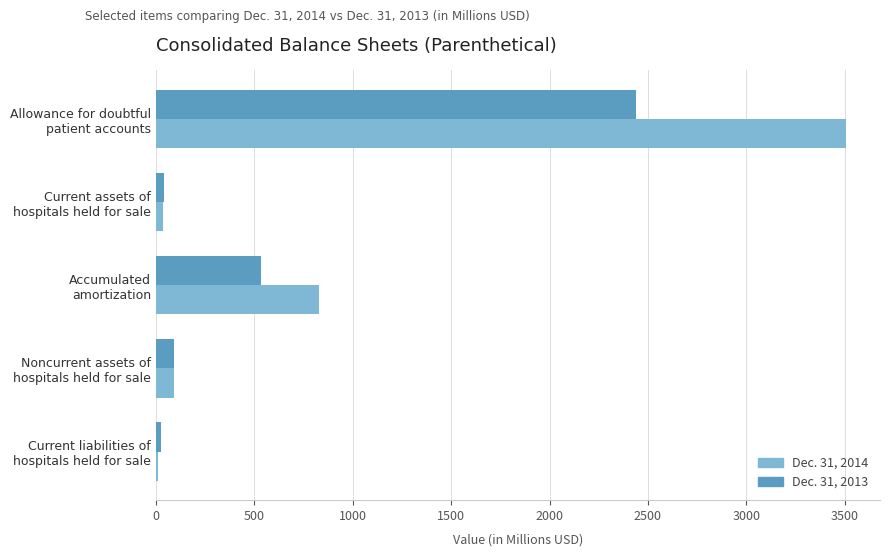

What is the sum of all Dec. 31, 2014 values?

4469